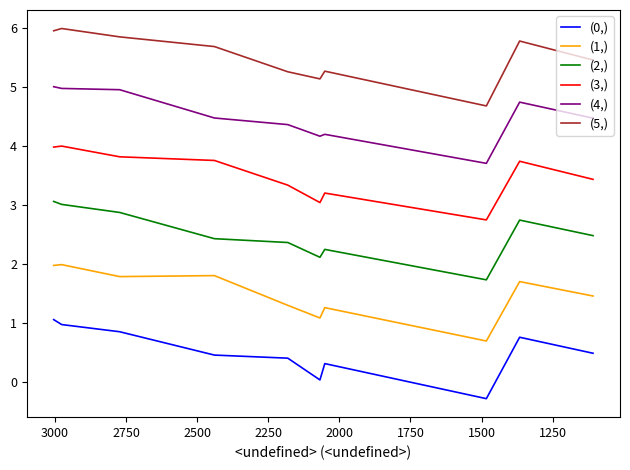

What is the value of the (0,) point at the 5th from the left?

0.4